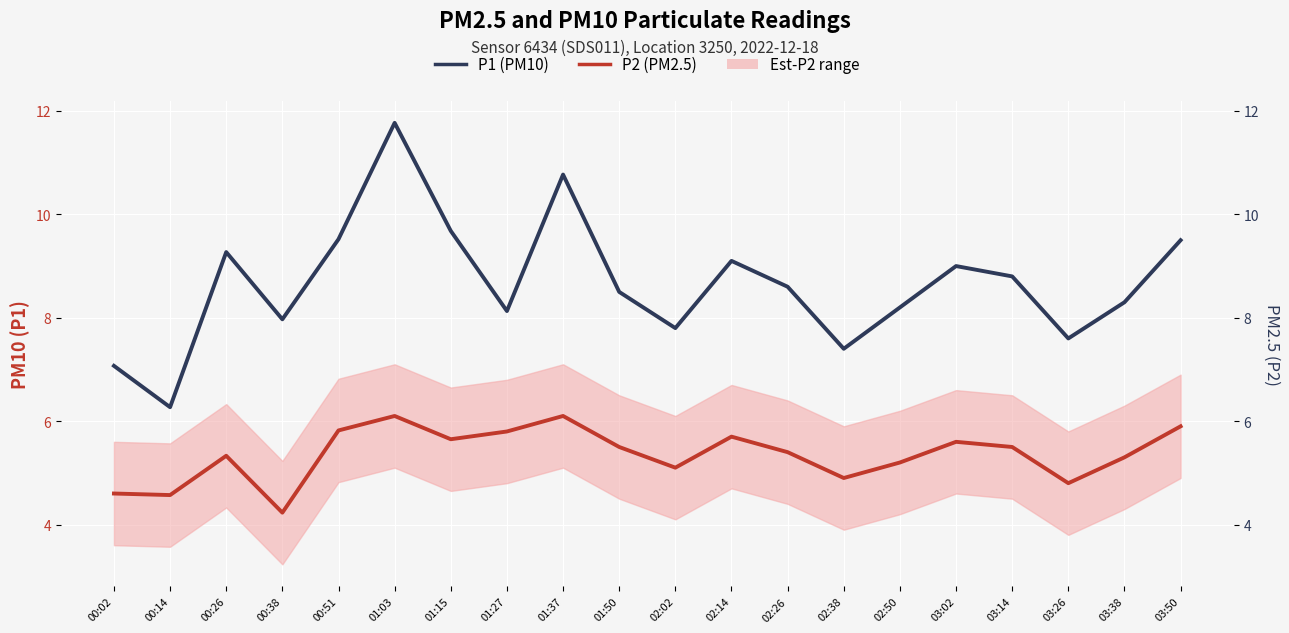

True or false: P1 (PM10) has more than 0 points higher than both neighbors.

True